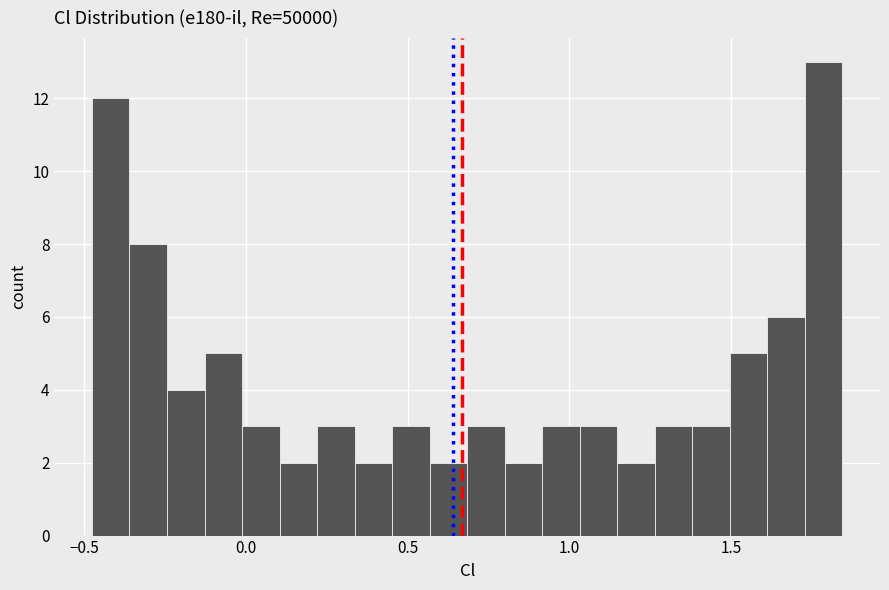

Read against the x-axis, roughly where is the centre of the tallest bar?

1.80